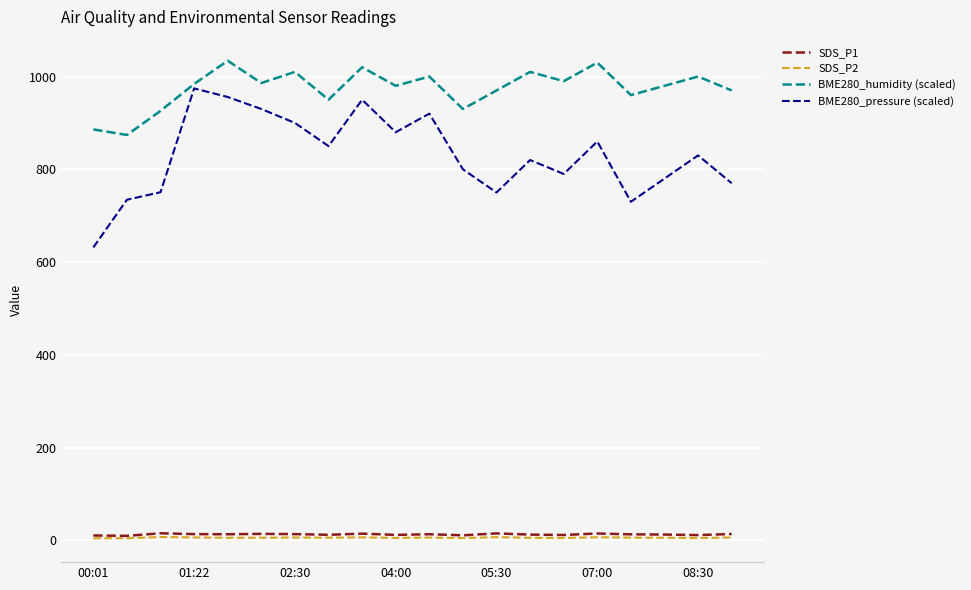

Which series has the largest range (max minus min)?

BME280_pressure (scaled)